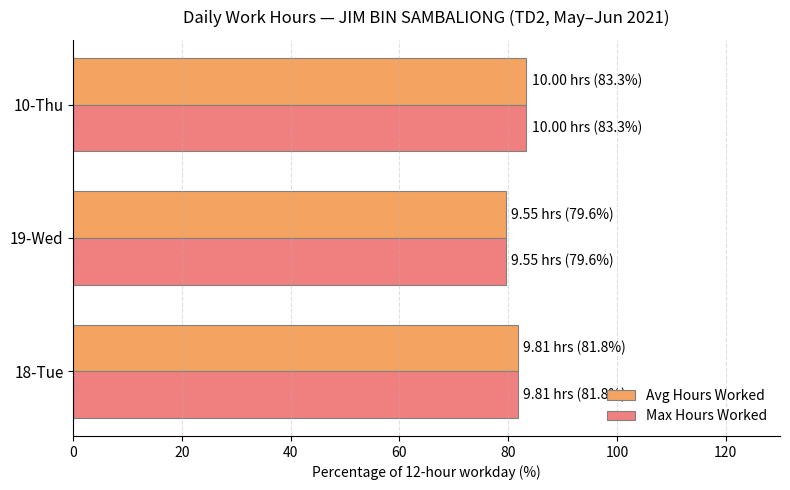

At which label does Avg Hours Worked reach its peak?

10-Thu